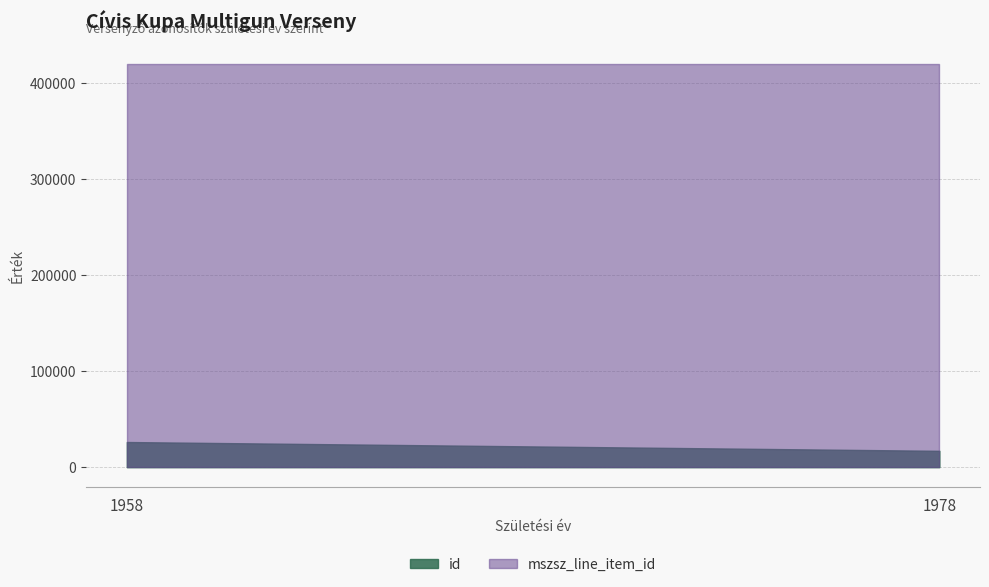

True or false: mszsz_line_item_id and id intersect in this chart.

False